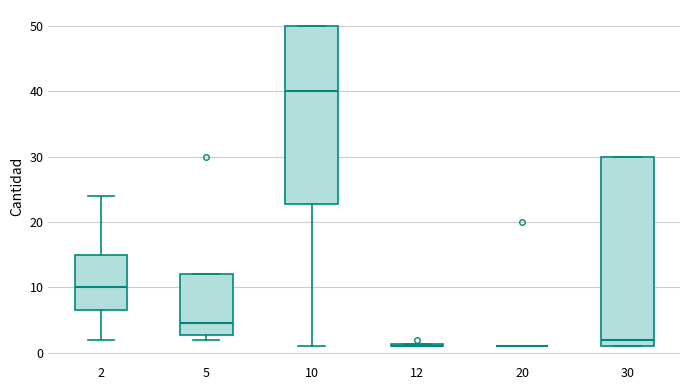

Reading left to right, read every box against the y-axis: the position of its median line, the range the box covers, and the ends of its whiskers. The values are not printed on the chart, so give them approximately, as read against the axis.

2: median 10, box 7 to 15, whiskers 2 to 24
5: median 5, box 3 to 12, whiskers 2 to 12
10: median 40, box 23 to 50, whiskers 1 to 50
12: box collapsed to a line at 1, whiskers 1 to 1
20: box collapsed to a line at 1, whiskers 1 to 1
30: median 2, box 1 to 30, whiskers 1 to 30